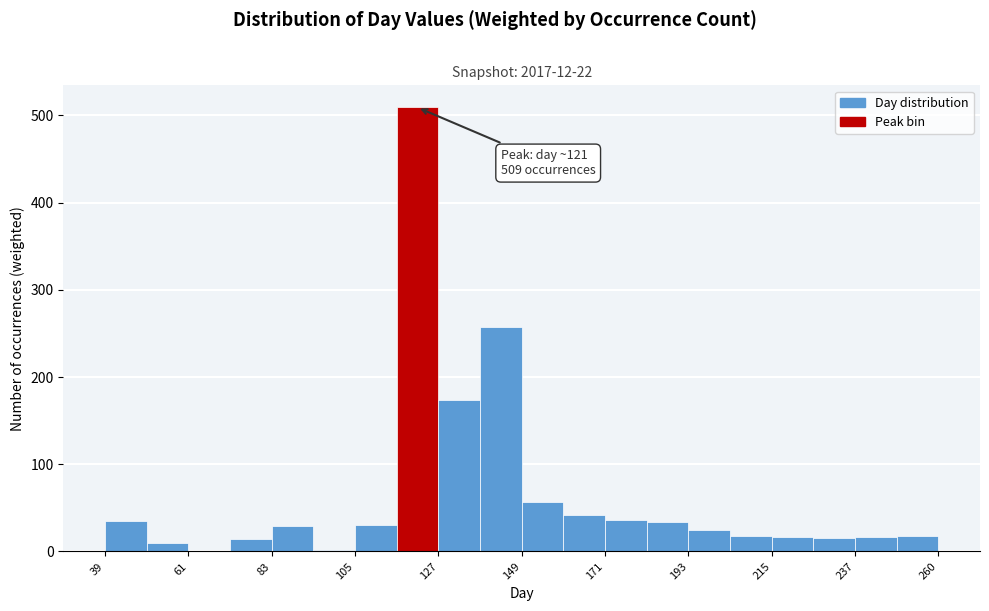

Around what value on the x-axis is the tallest bar? Give the approximate position of its centre, as read against the axis.

120